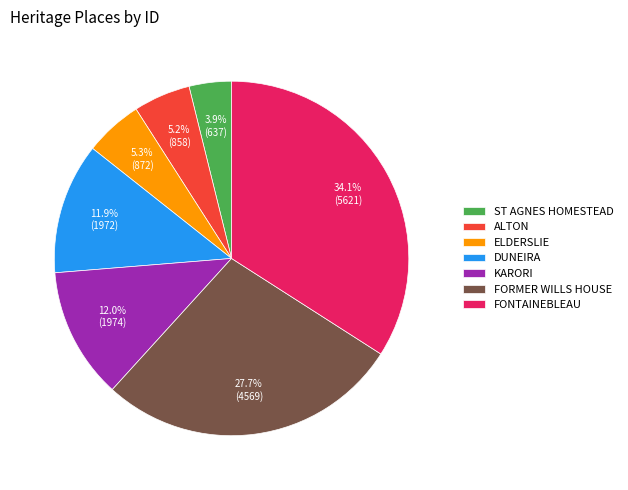

Does ST AGNES HOMESTEAD account for over 50% of the chart?

No